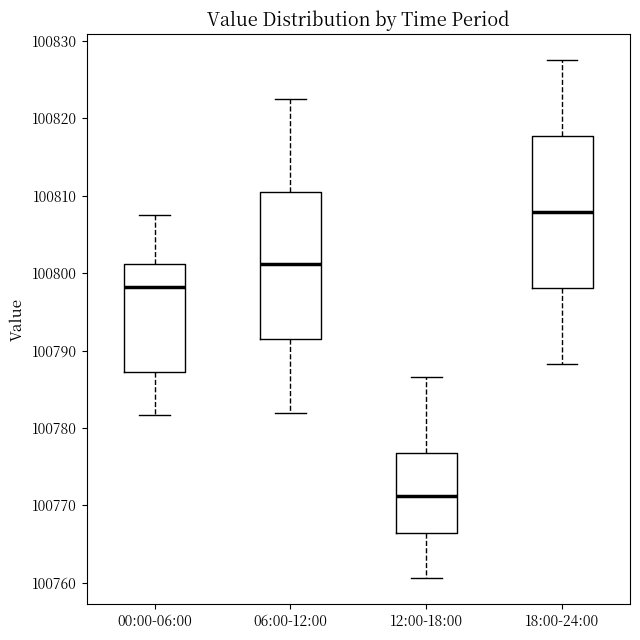

Which box has the highest median line?

18:00-24:00